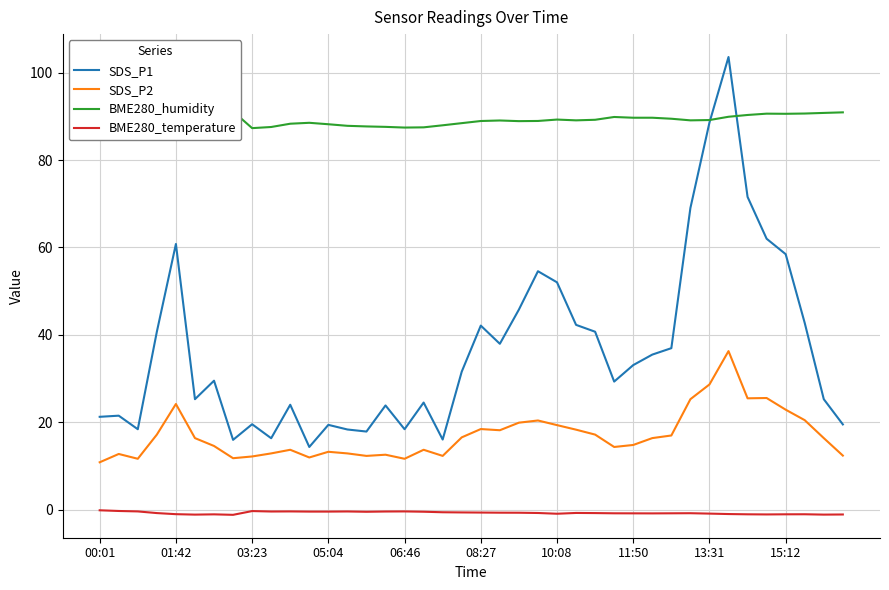

True or false: BME280_temperature and SDS_P2 cross at least once.

False